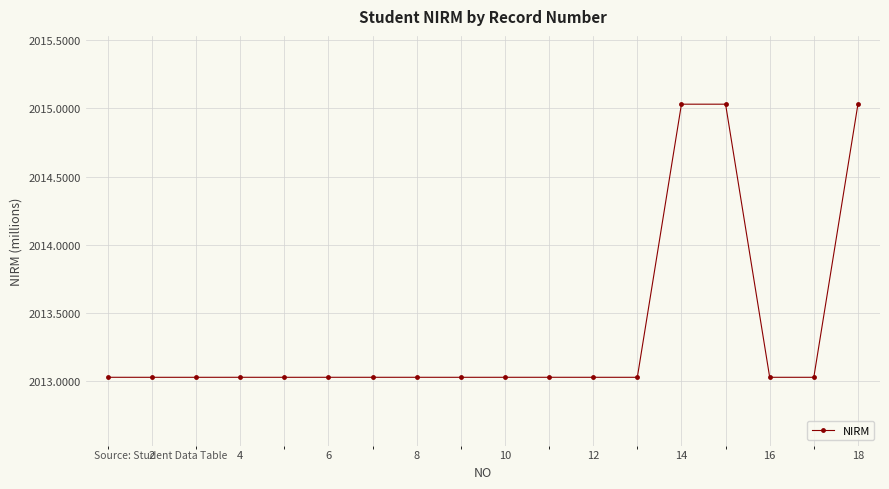

What is the difference between the maximum and minimum values?

2000199